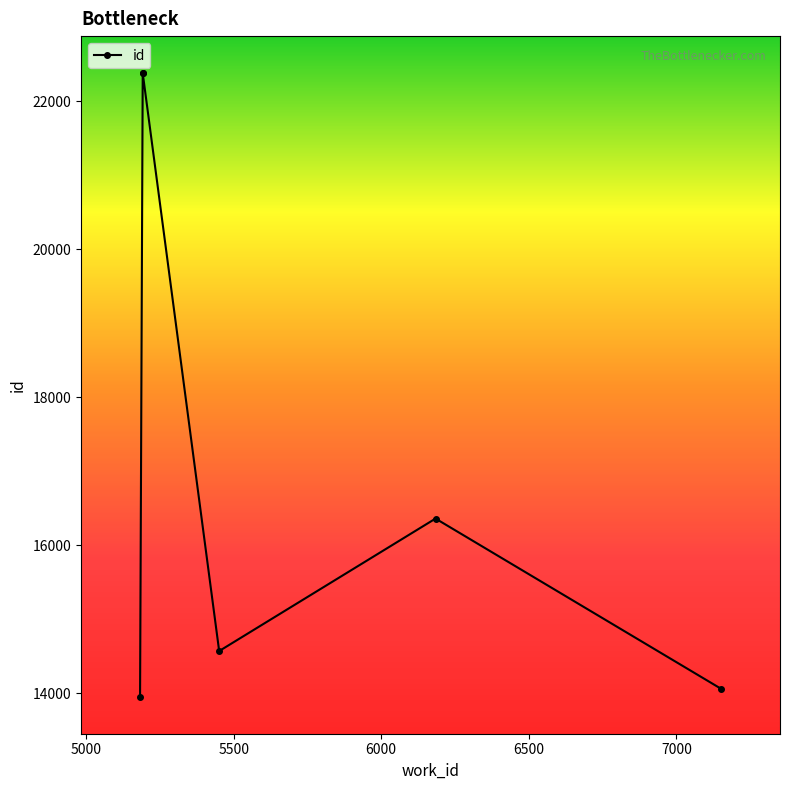

What is the greatest value displayed?

22381